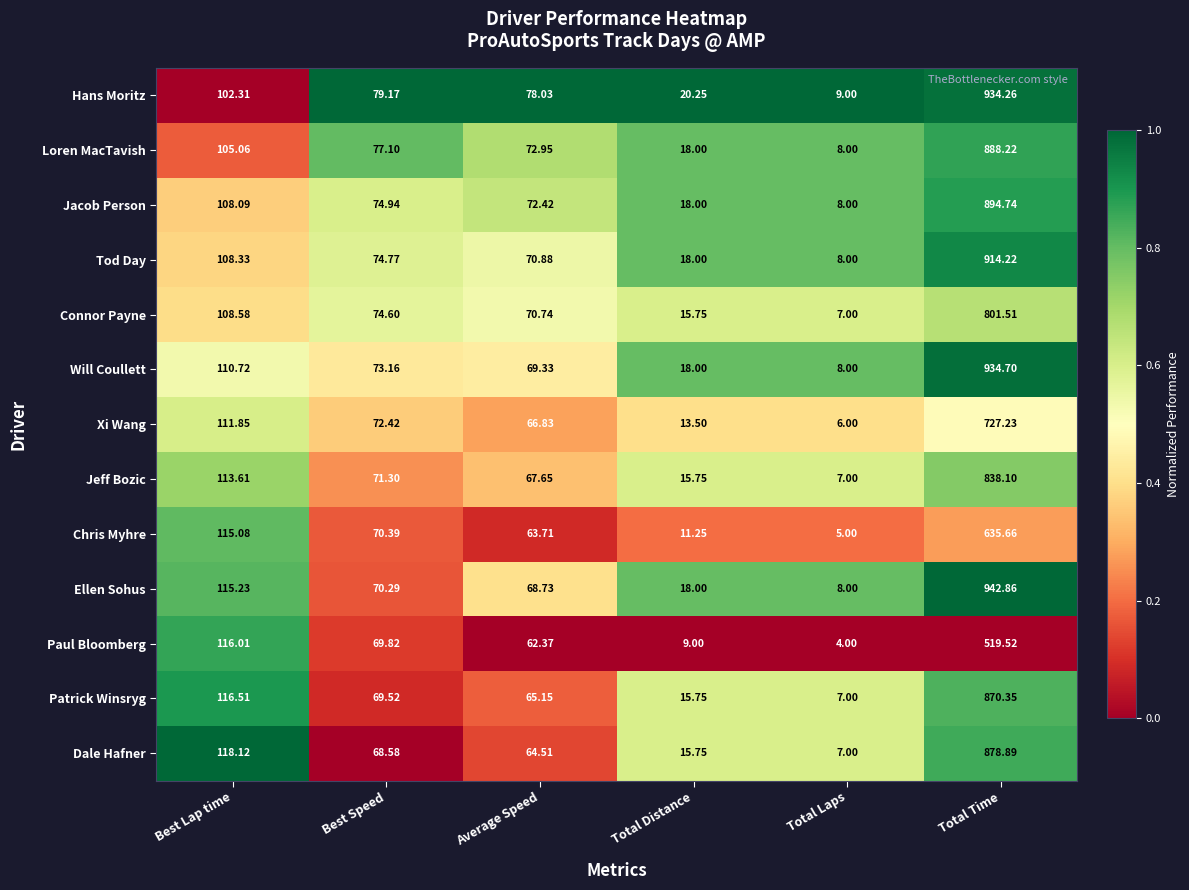

At which category is the sum across all series the highest?

Total Time